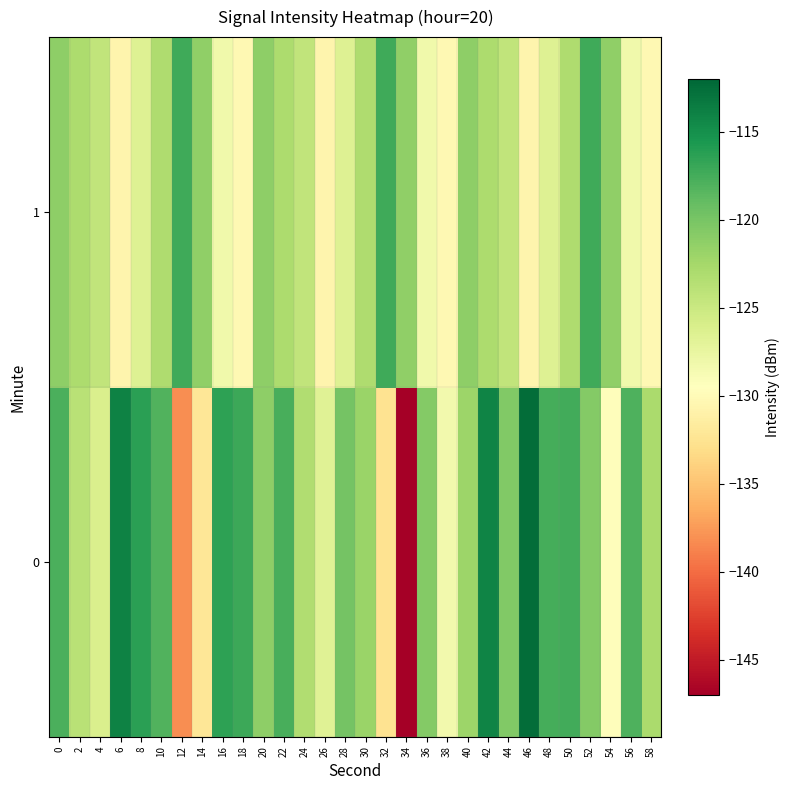

What is the total value across all series at 34?

-268.3